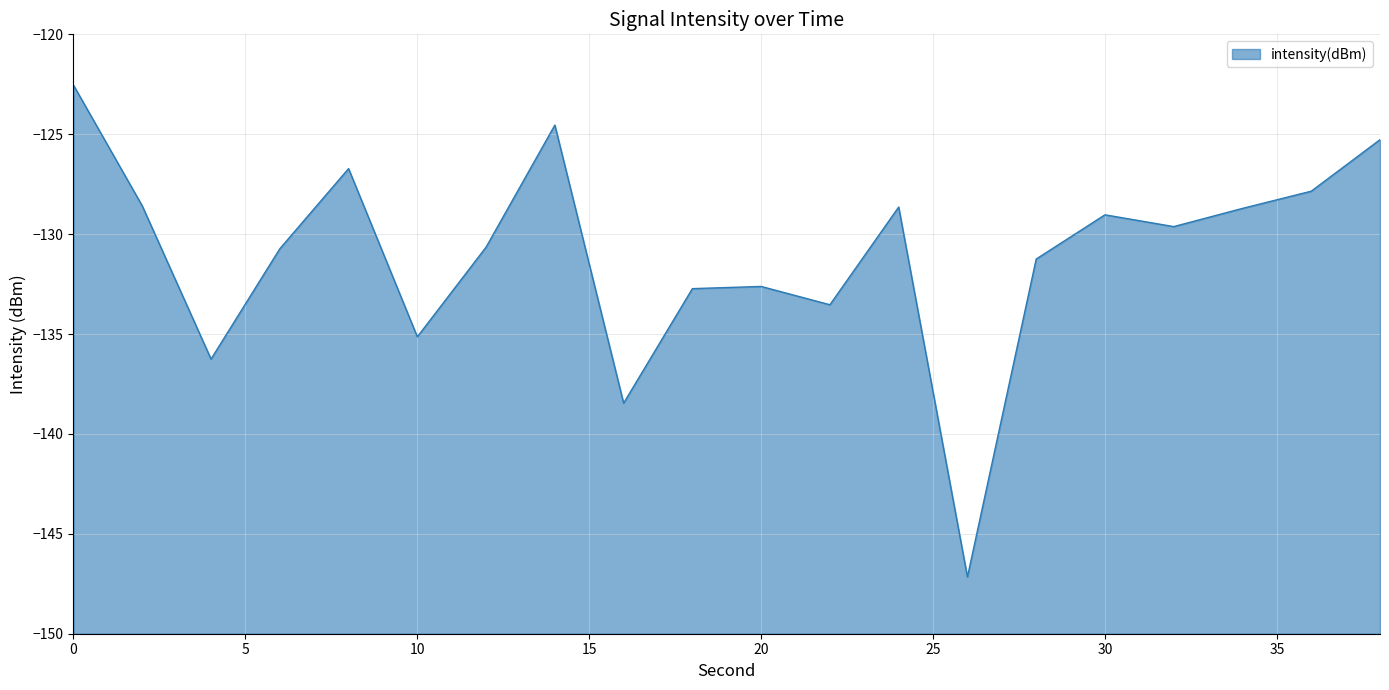

What value does the data have at 18?

-132.7